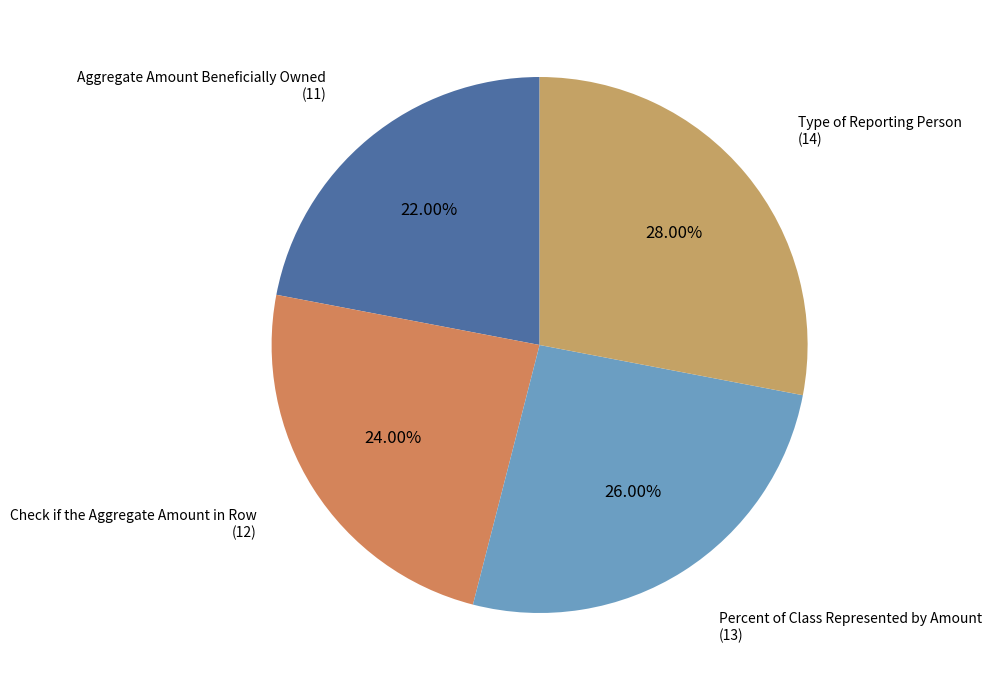

Between Check if the Aggregate Amount in Row and Aggregate Amount Beneficially Owned, which is larger?

Check if the Aggregate Amount in Row